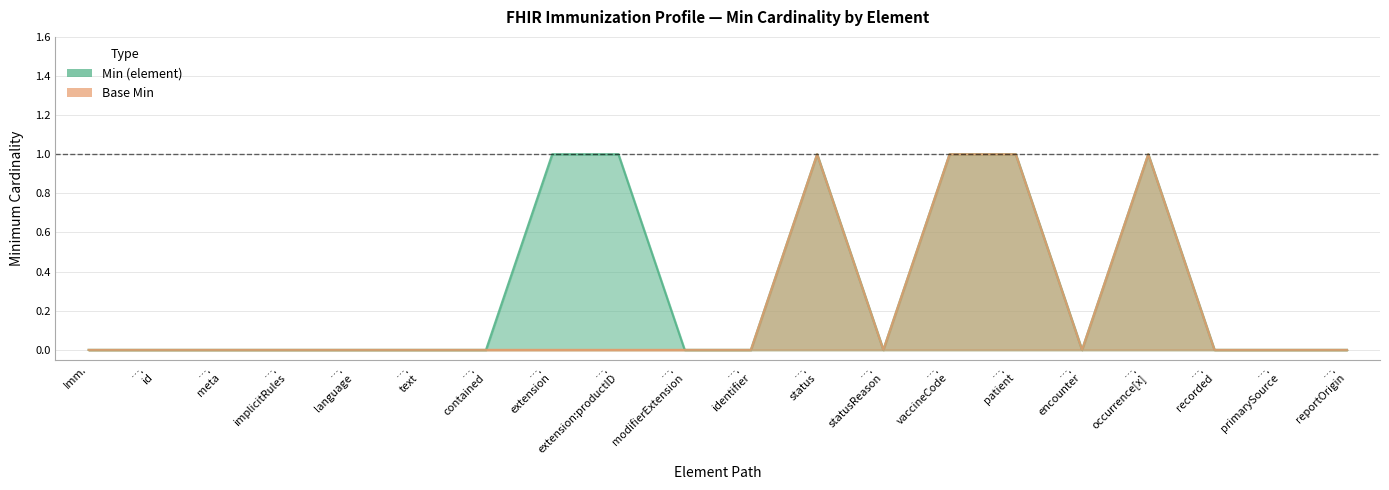

How many Base Min values are between 0 and 1?

20